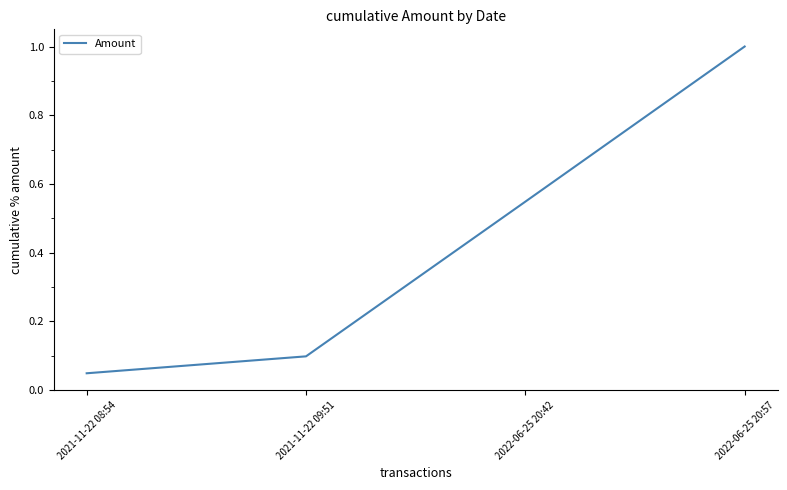

What is the difference between the maximum and minimum values?

1.0